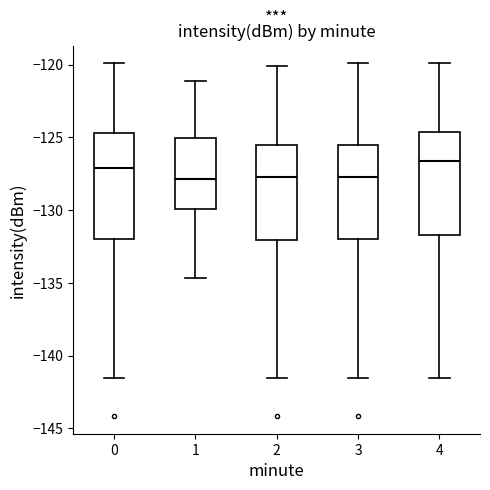

Reading left to right, transcribe this box plot: for each box, give where its median line is, the range the box spans, and where its two whiskers end, as read against the y-axis. The values are not printed on the chart, so give them approximately, as read against the axis.

0: median -127.0, box -132.0 to -124.5, whiskers -141.5 to -120.0
1: median -128.0, box -130.0 to -125.0, whiskers -134.5 to -121.0
2: median -127.5, box -132.0 to -125.5, whiskers -141.5 to -120.0
3: median -127.5, box -132.0 to -125.5, whiskers -141.5 to -120.0
4: median -126.5, box -131.5 to -124.5, whiskers -141.5 to -120.0